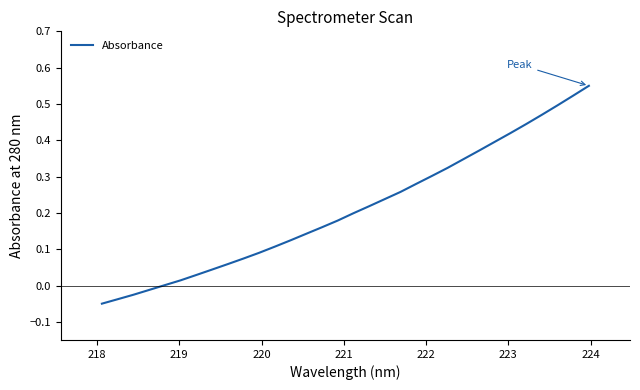

What is the difference between the maximum and minimum values?

0.6